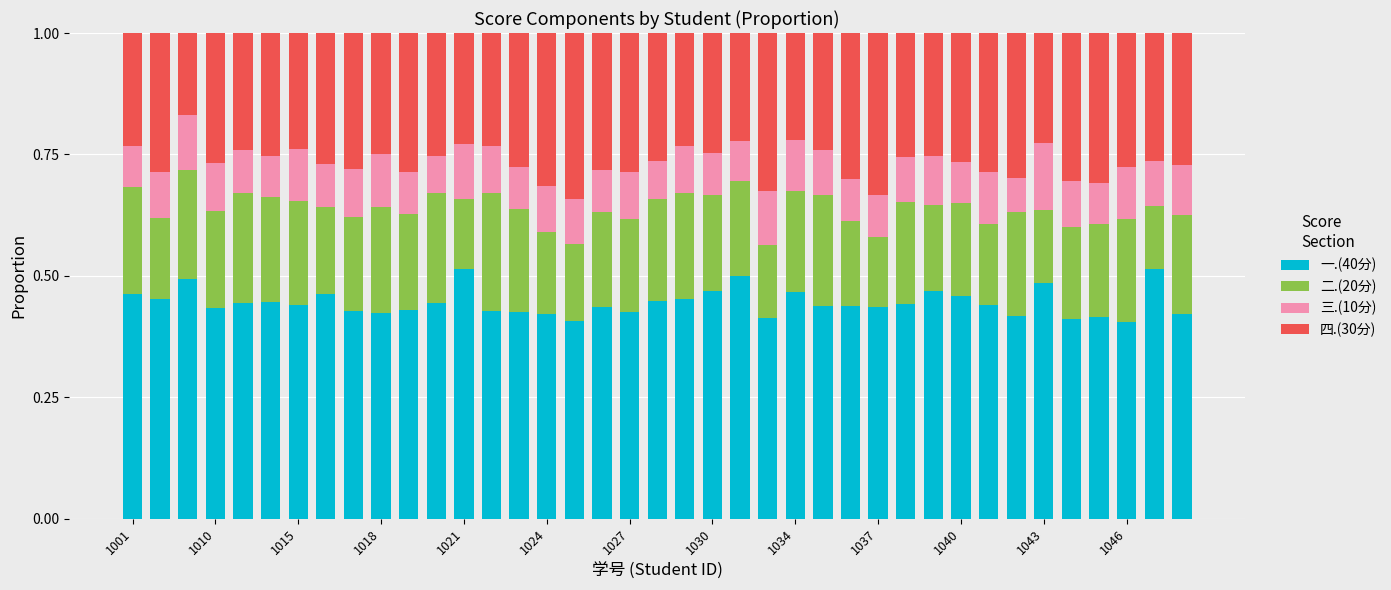

What is the sum of all 一.(40分) values?

17.3